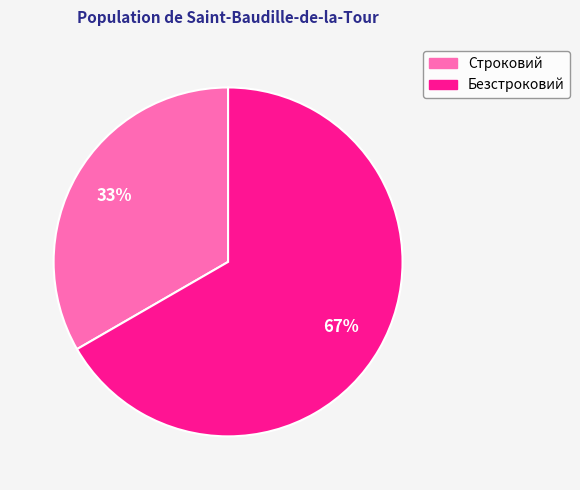

Which slice represents more than half of the pie?

Безстроковий